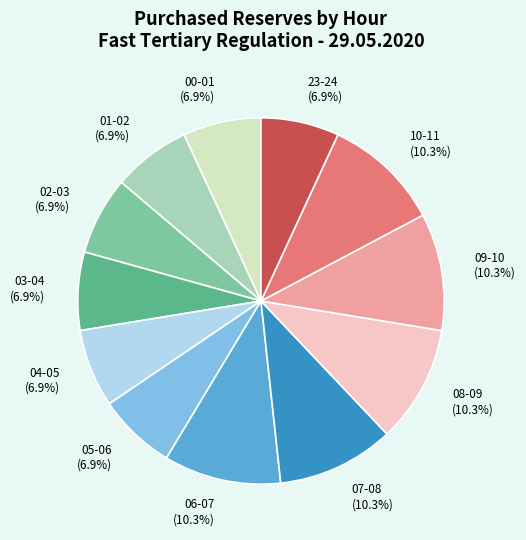

Approximately how many times larger is the value at 09-10 compared to 03-04?

1.5